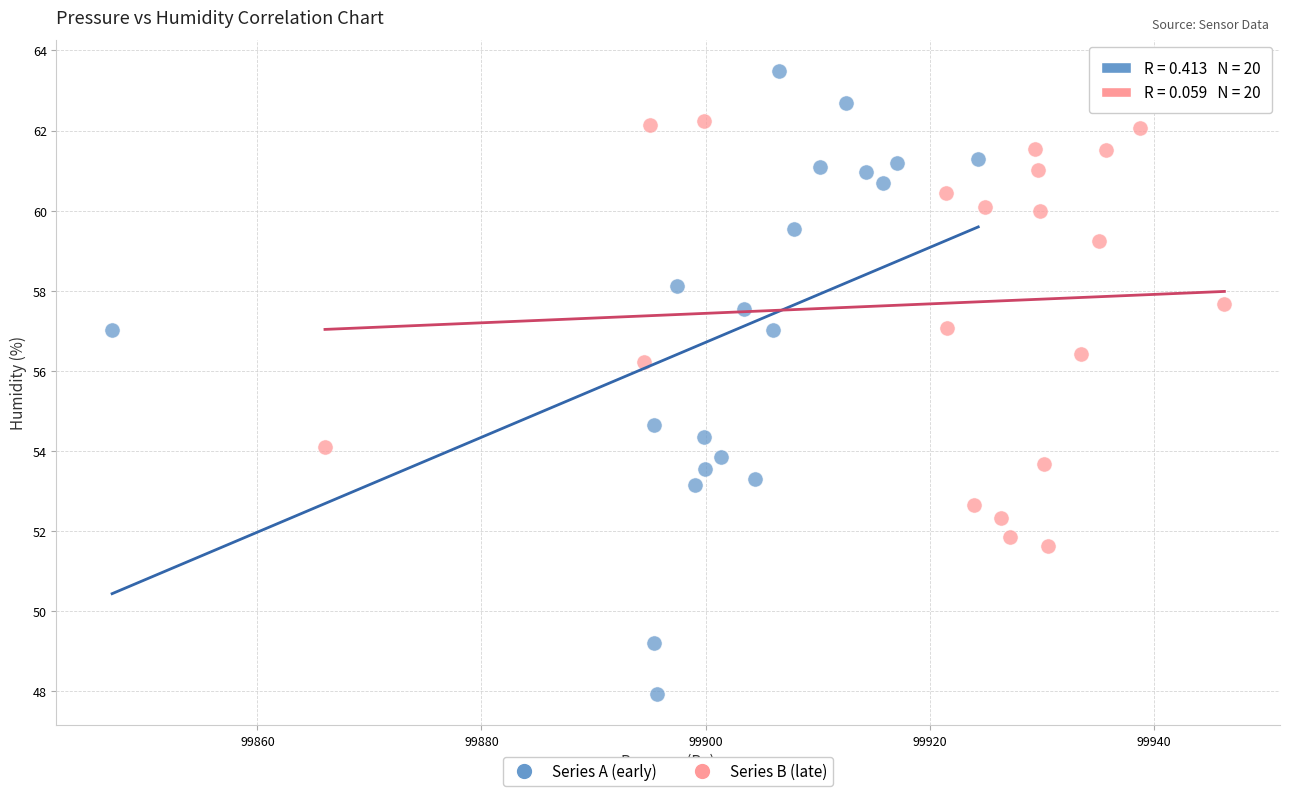

Which series reaches the minimum Y coordinate?

Series A (early)